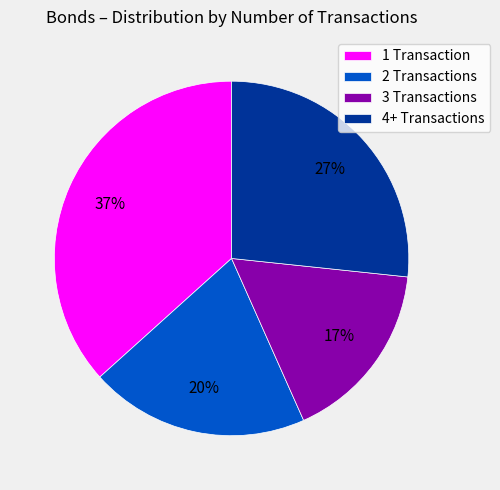

To the nearest percent, what is the difference between the largest and smallest slice percentages?

20%